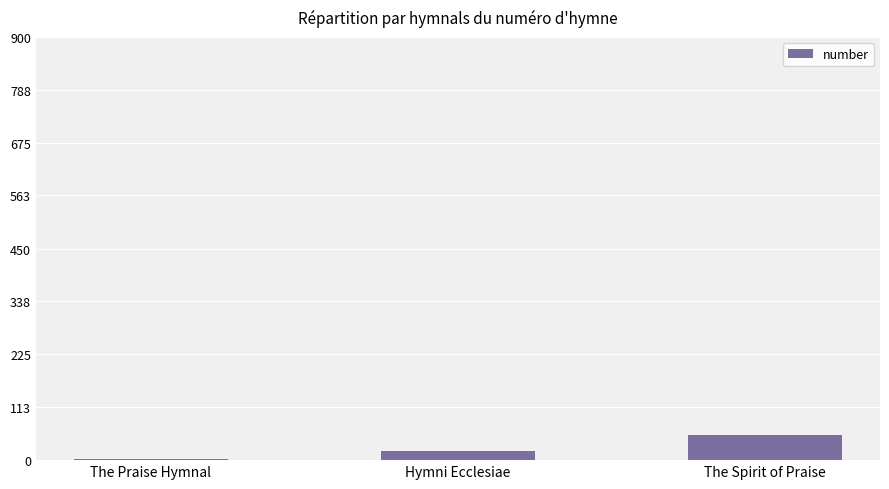

What is the change in value from The Praise Hymnal to The Spirit of Praise?

+51